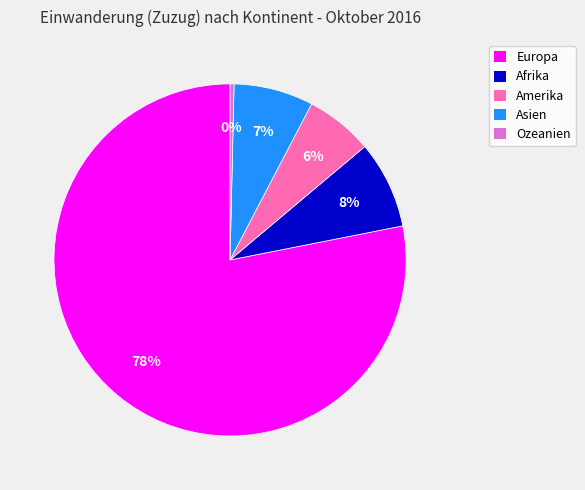

True or false: Amerika accounts for 16% of the total.

False